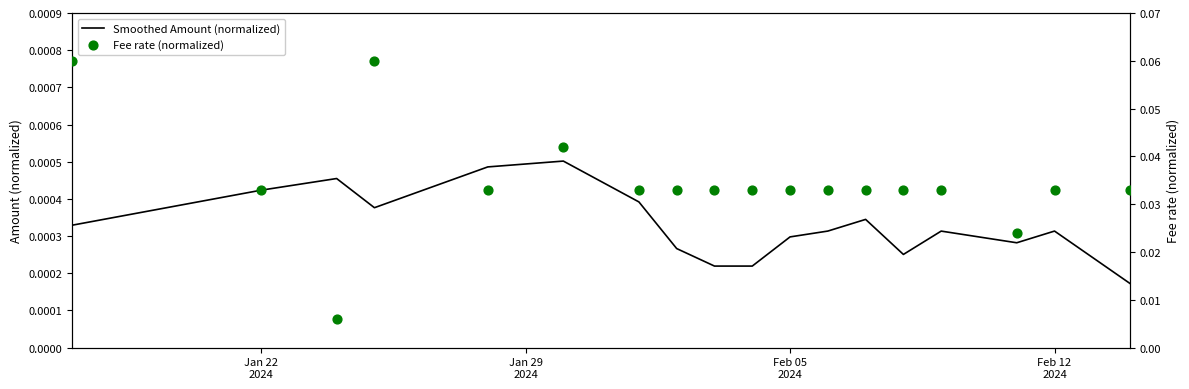

Which series reaches the minimum Y coordinate?

Smoothed Amount (normalized)